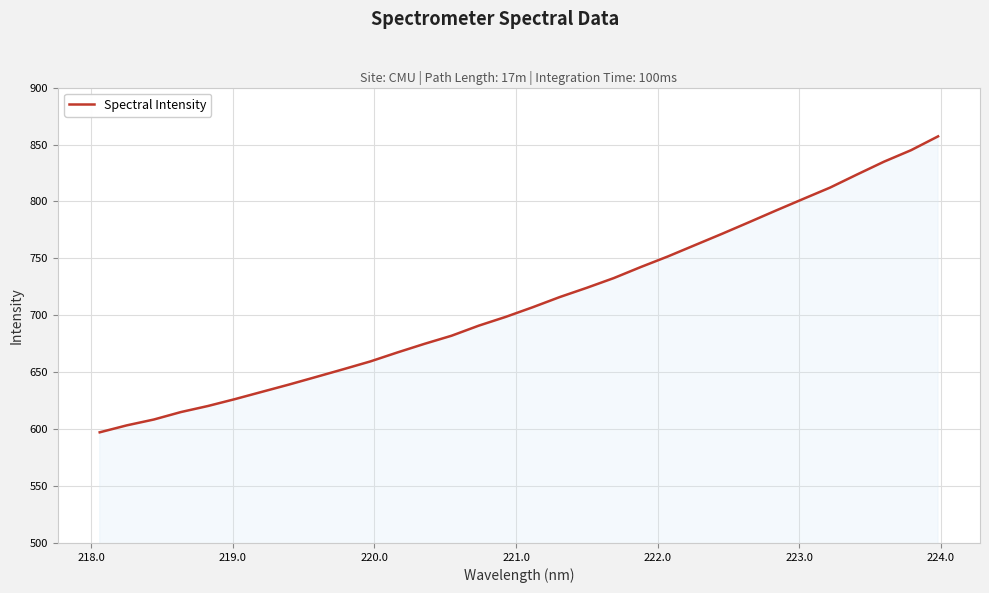

Count the number of data series in this chart.

1